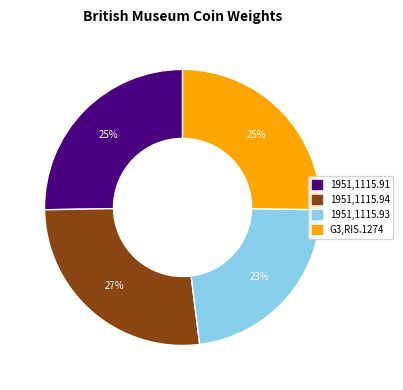

Between 1951,1115.94 and 1951,1115.91, which is larger?

1951,1115.94